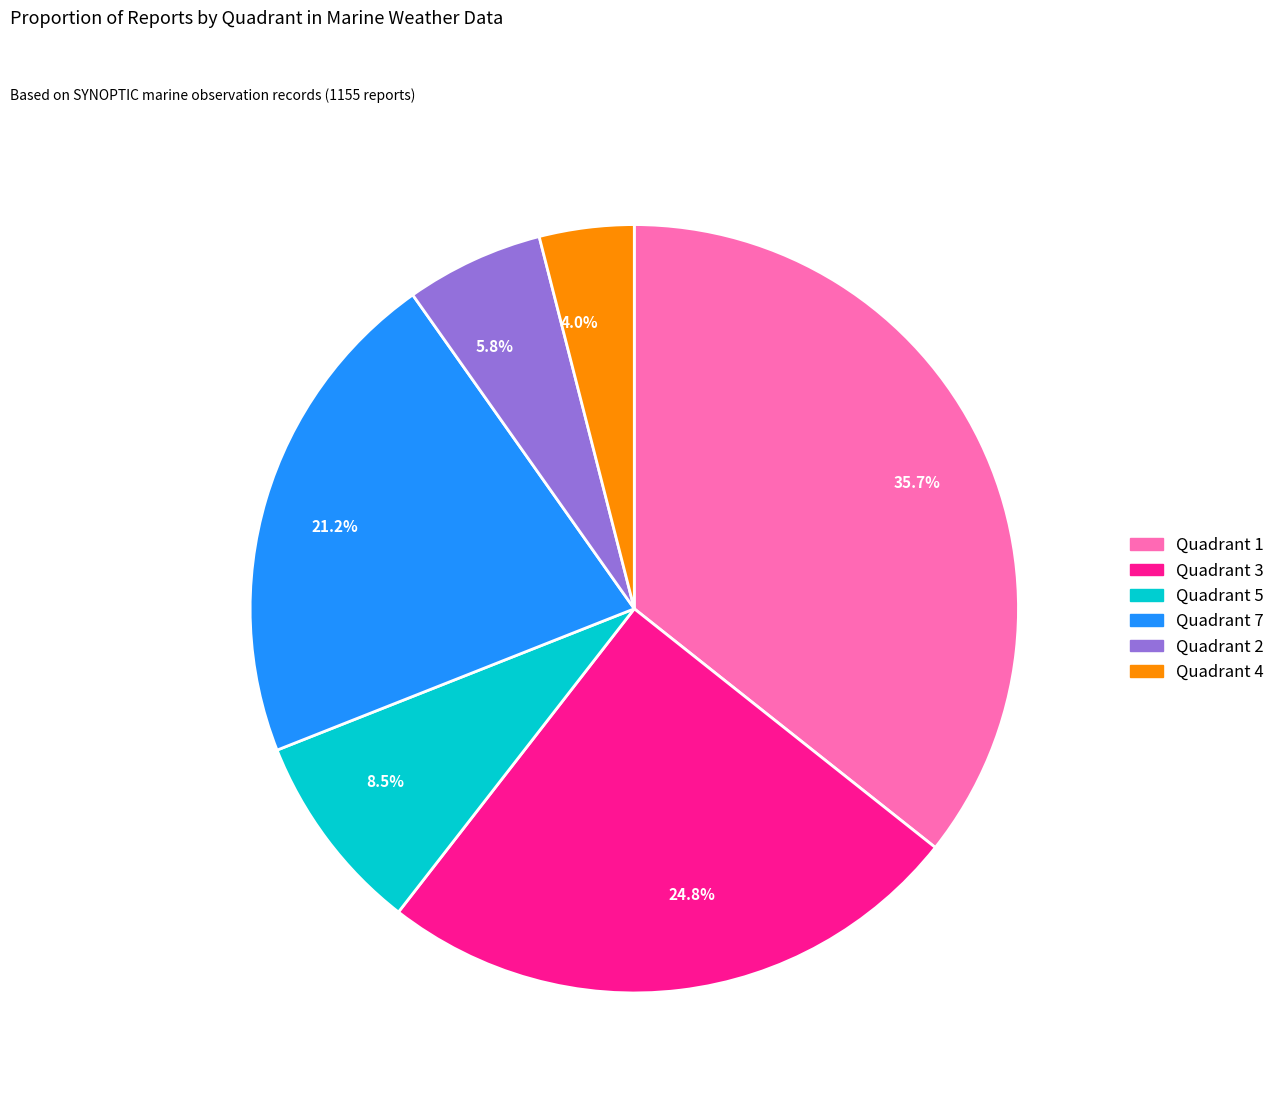

Between 24.8% and 4.0%, which is larger?

24.8%